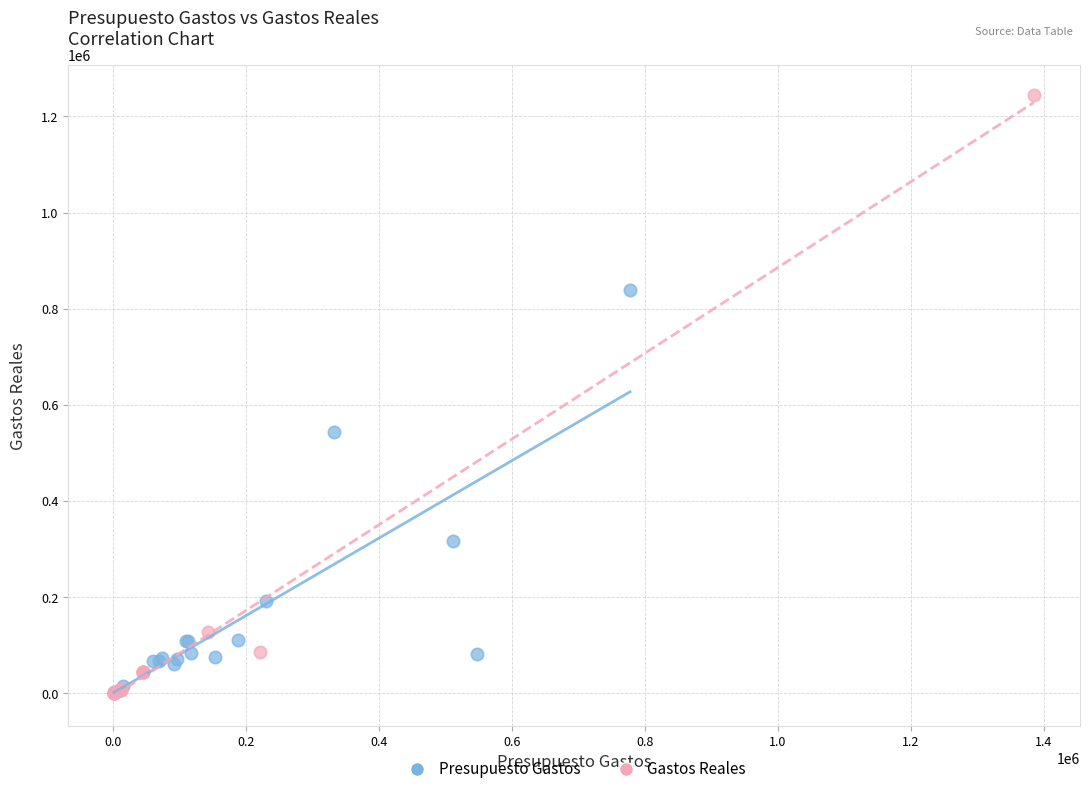

Which series has the widest spread of Y values?

Gastos Reales